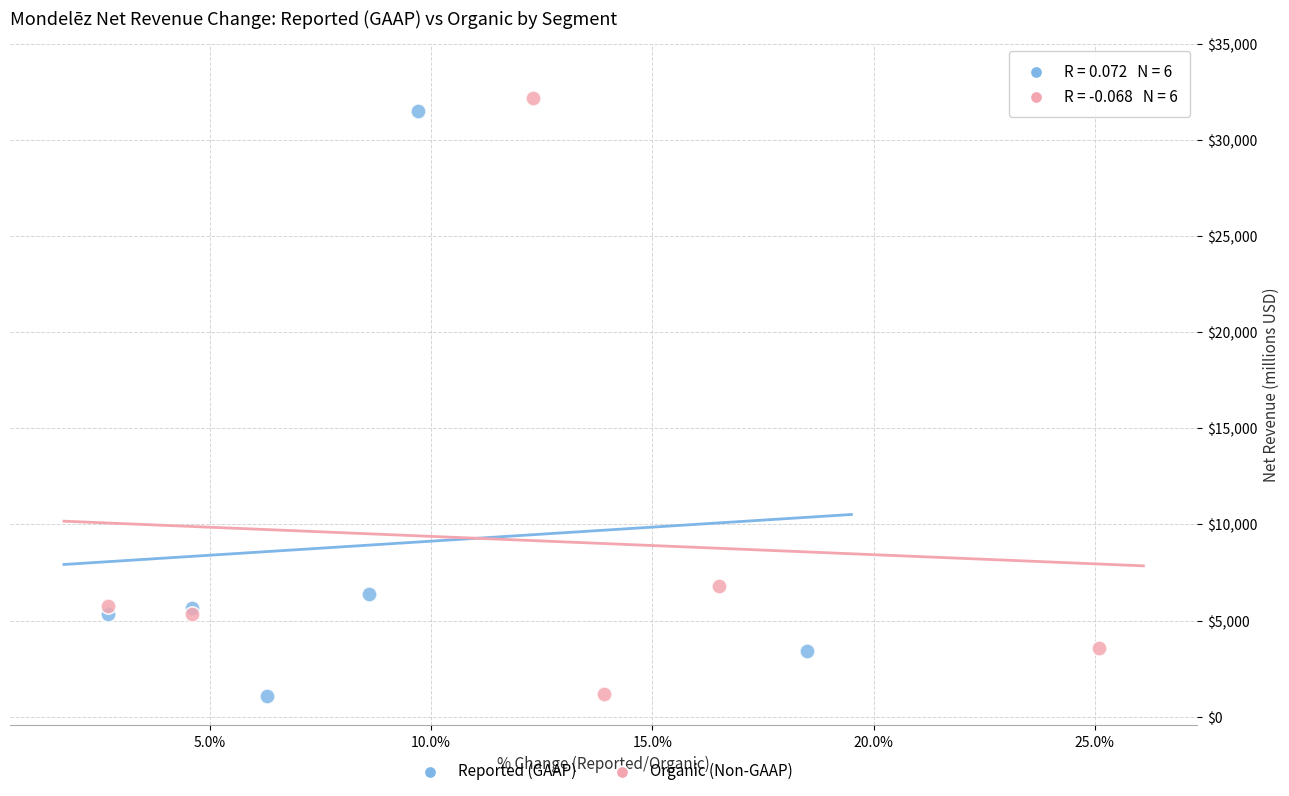

What are all the series names shown in the legend?

Reported (GAAP), Organic (Non-GAAP)